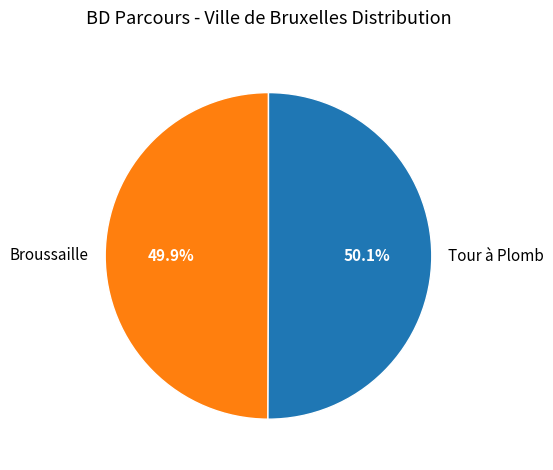

How many segments does this pie chart have?

2